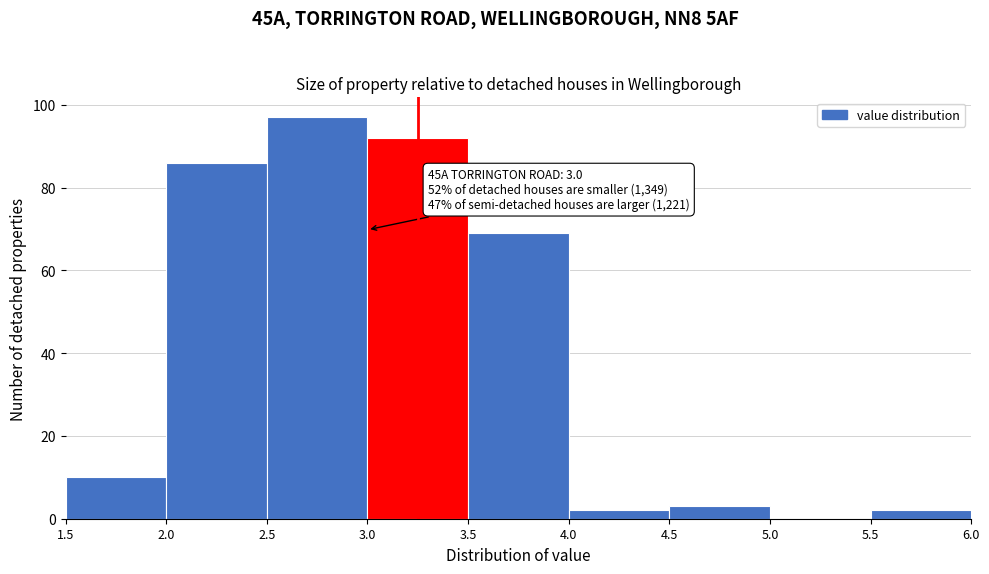

Over which range of the x-axis is the bar tallest?

2.5 to 3.0